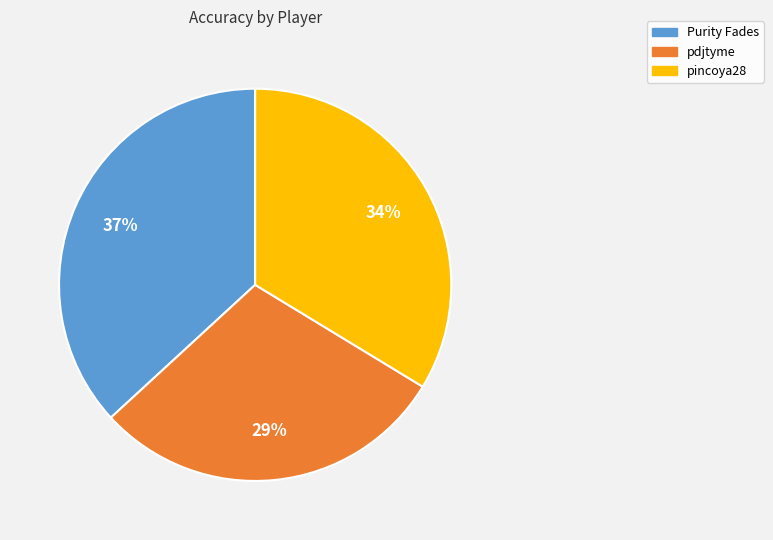

Does pdjtyme account for over 50% of the chart?

No